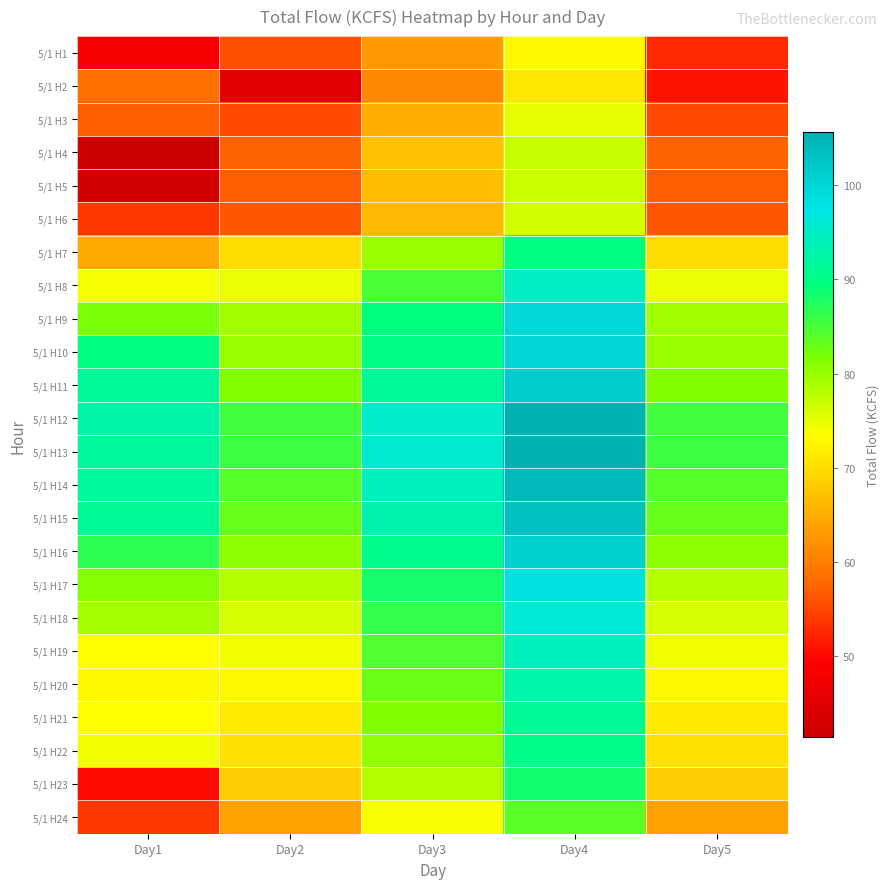

Reading left to right, what are all the values shown in this chart?

5/1 H1: Day1=48.5	Day2=55.9	Day3=62.9	Day4=72.9	Day5=52.9
5/1 H2: Day1=58.5	Day2=45.1	Day3=61.1	Day4=71.1	Day5=51.1
5/1 H3: Day1=56.9	Day2=55.2	Day3=65.2	Day4=75.2	Day5=55.2
5/1 H4: Day1=41.4	Day2=57.2	Day3=67.2	Day4=77.2	Day5=57.2
5/1 H5: Day1=42.5	Day2=56.8	Day3=66.8	Day4=76.8	Day5=56.8
5/1 H6: Day1=53.8	Day2=56.3	Day3=66.3	Day4=76.3	Day5=56.3
5/1 H7: Day1=64.6	Day2=69.8	Day3=79.8	Day4=89.8	Day5=69.8
5/1 H8: Day1=74.2	Day2=74.9	Day3=84.9	Day4=94.9	Day5=74.9
5/1 H9: Day1=81.9	Day2=79.4	Day3=89.4	Day4=99.4	Day5=79.4
5/1 H10: Day1=89.6	Day2=79.9	Day3=89.9	Day4=99.9	Day5=79.9
5/1 H11: Day1=91.4	Day2=81.4	Day3=91.4	Day4=101.4	Day5=81.4
5/1 H12: Day1=92.8	Day2=85.4	Day3=95.4	Day4=105.4	Day5=85.4
5/1 H13: Day1=91.6	Day2=85.6	Day3=95.6	Day4=105.6	Day5=85.6
5/1 H14: Day1=91.6	Day2=84.2	Day3=94.2	Day4=104.2	Day5=84.2
5/1 H15: Day1=91.1	Day2=83.1	Day3=93.1	Day4=103.1	Day5=83.1
5/1 H16: Day1=86.6	Day2=80.6	Day3=90.6	Day4=100.6	Day5=80.6
5/1 H17: Day1=81.1	Day2=78.1	Day3=88.1	Day4=98.1	Day5=78.1
5/1 H18: Day1=79.1	Day2=76.1	Day3=86.1	Day4=96.1	Day5=76.1
5/1 H19: Day1=73.3	Day2=74.3	Day3=84.3	Day4=94.3	Day5=74.3
5/1 H20: Day1=72.9	Day2=72.9	Day3=82.9	Day4=92.9	Day5=72.9
5/1 H21: Day1=73.3	Day2=71.3	Day3=81.3	Day4=91.3	Day5=71.3
5/1 H22: Day1=74.4	Day2=70.4	Day3=80.4	Day4=90.4	Day5=70.4
5/1 H23: Day1=50.4	Day2=68.4	Day3=78.4	Day4=88.4	Day5=68.4
5/1 H24: Day1=53.8	Day2=63.8	Day3=73.8	Day4=83.8	Day5=63.8